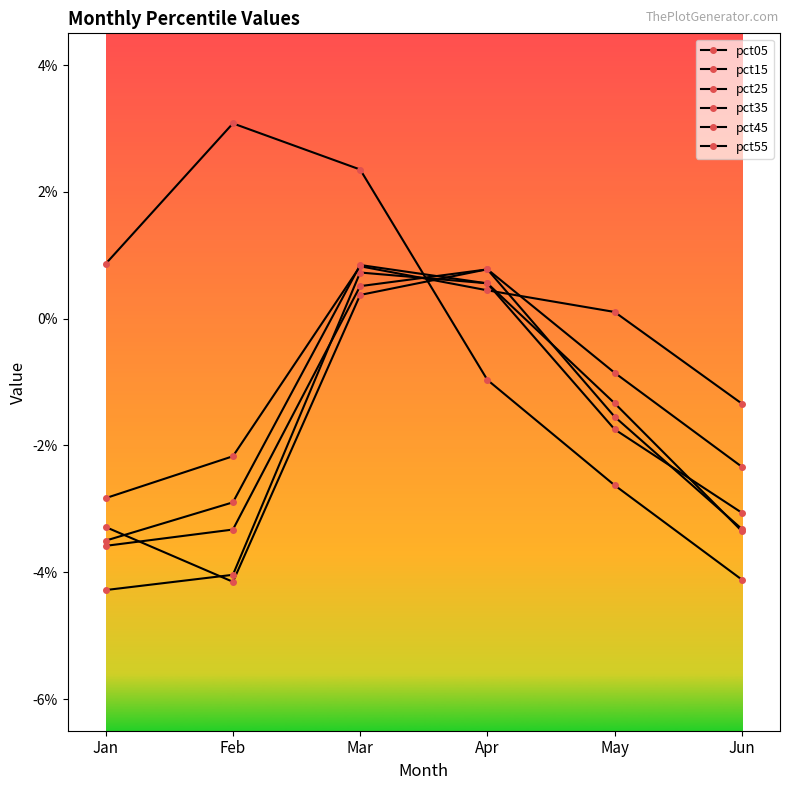

Which series changed the most between Mar and May?

pct05